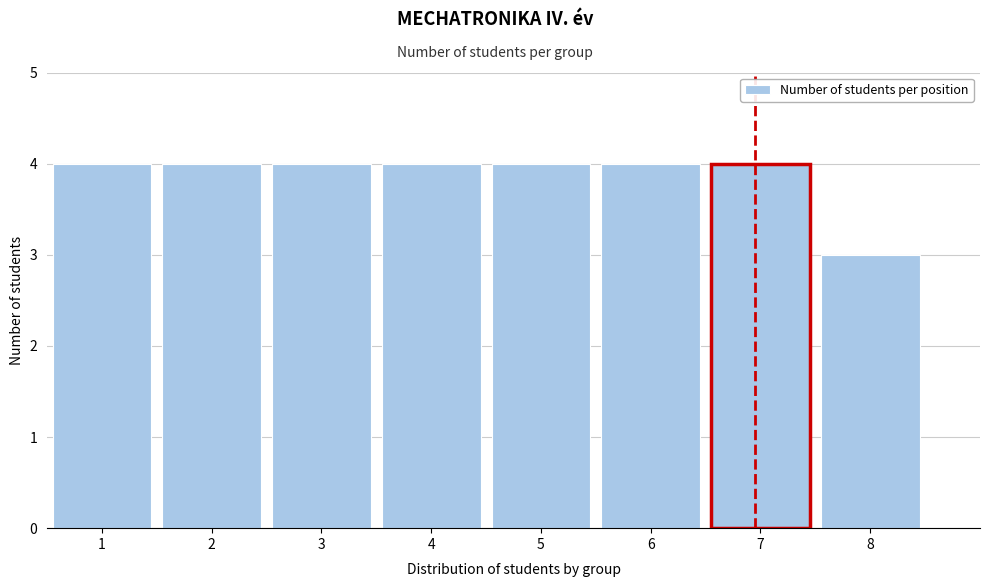

Reading right to left, what are all the values shown in this chart?

8=3	7=4	6=4	5=4	4=4	3=4	2=4	1=4